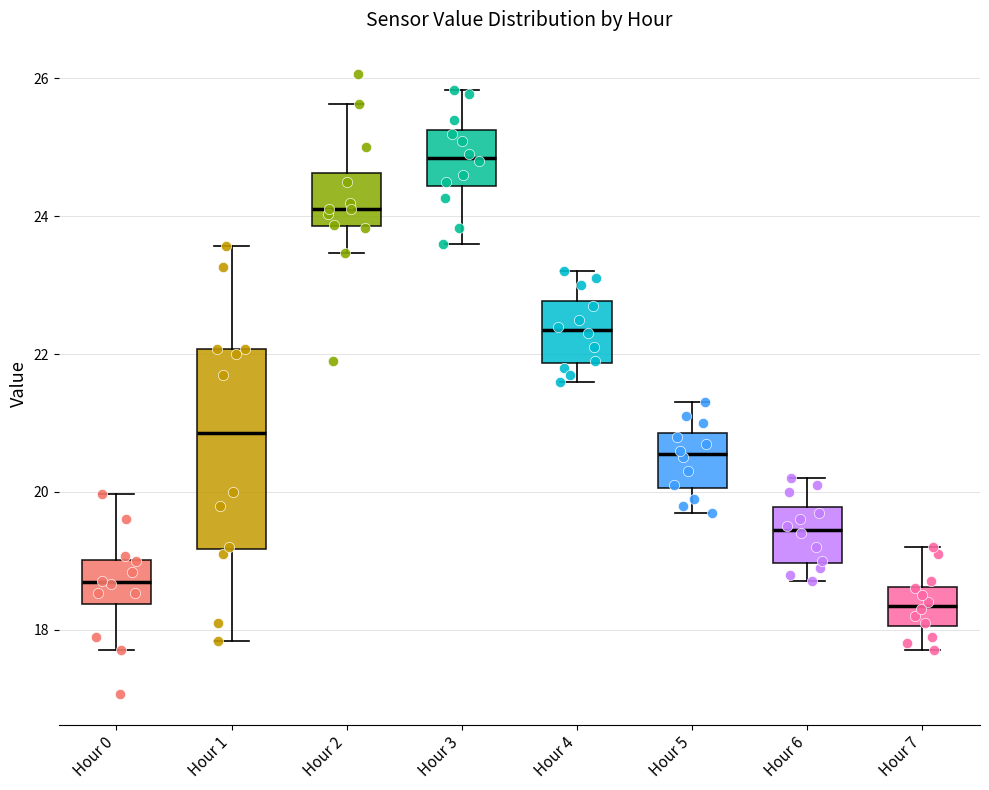

Which box is the tallest, from its lower edge to its upper edge?

Hour 1